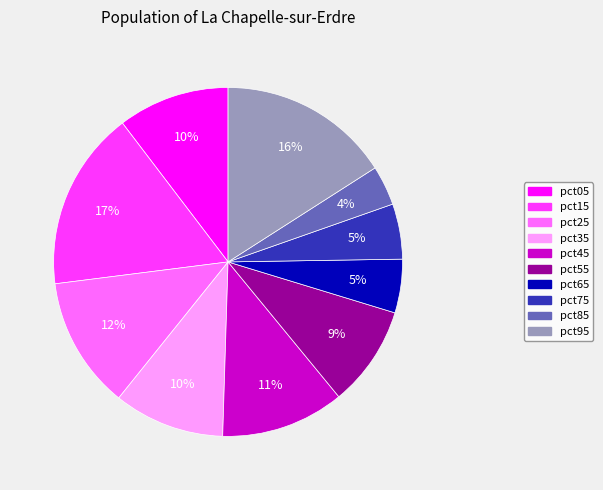

True or false: pct25 accounts for 12% of the total.

True